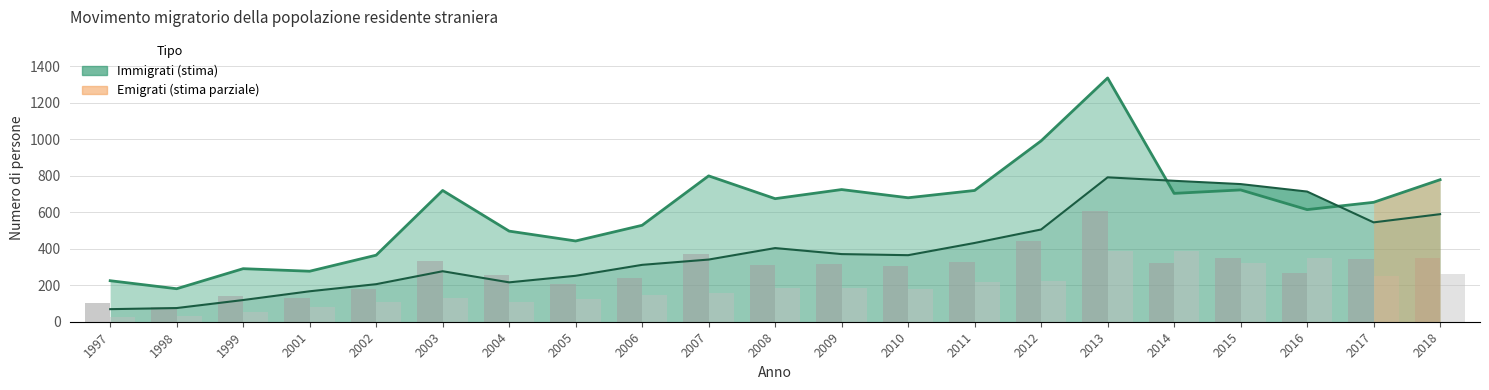

Reading left to right, what are all the values shown in this chart?

Immigrati (totale): 1997=225	1998=181	1999=291	2001=277	2002=365	2003=720	2004=497	2005=443	2006=529	2007=800	2008=675	2009=725	2010=680	2011=720	2012=992	2013=1337	2014=704	2015=723	2016=615	2017=655	2018=779
Emigrati line: 1997=69	1998=75	1999=119	2001=167	2002=206	2003=277	2004=216	2005=252	2006=312	2007=341	2008=404	2009=371	2010=365	2011=432	2012=506	2013=792	2014=773	2015=755	2016=714	2017=545	2018=590
Immigrati M: 1997=104	1998=82	1999=141	2001=129	2002=177	2003=333	2004=255	2005=208	2006=241	2007=372	2008=313	2009=316	2010=304	2011=326	2012=443	2013=610	2014=320	2015=351	2016=270	2017=346	2018=347
Emigrati M: 1997=26	1998=34	1999=52	2001=83	2002=106	2003=131	2004=106	2005=124	2006=149	2007=156	2008=184	2009=184	2010=181	2011=218	2012=225	2013=387	2014=389	2015=324	2016=348	2017=249	2018=264